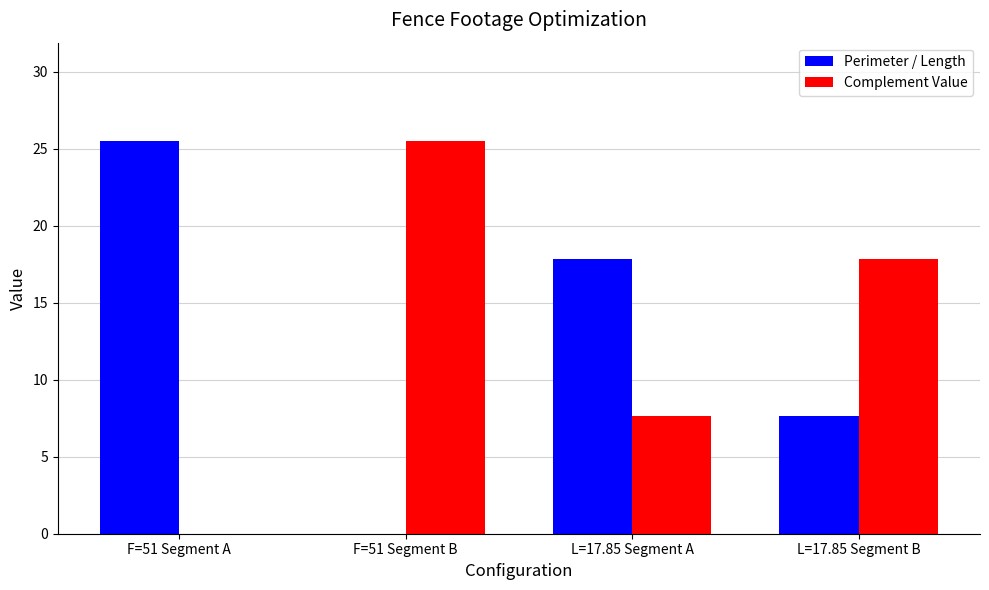

How many values in Complement Value are above zero?

3